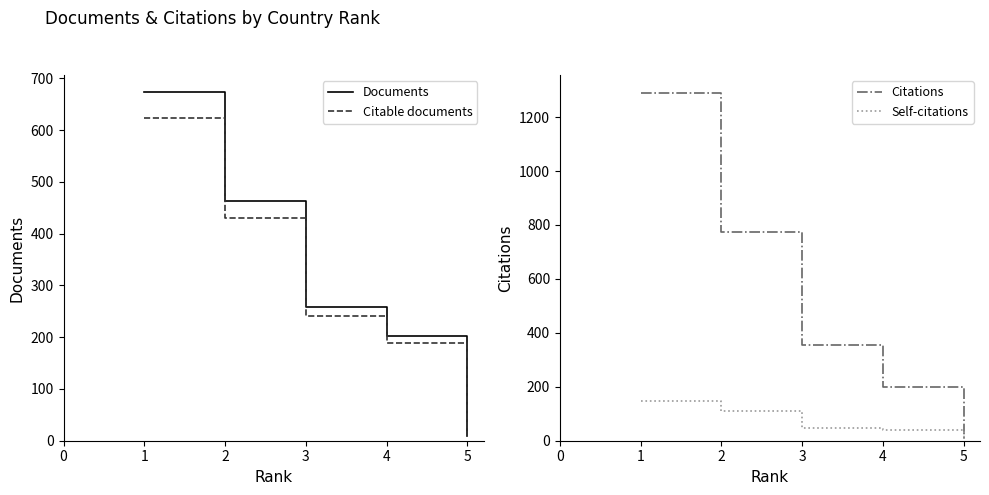

Rank the categories by Citable documents value from highest to lowest.

1, 2, 3, 4, 5